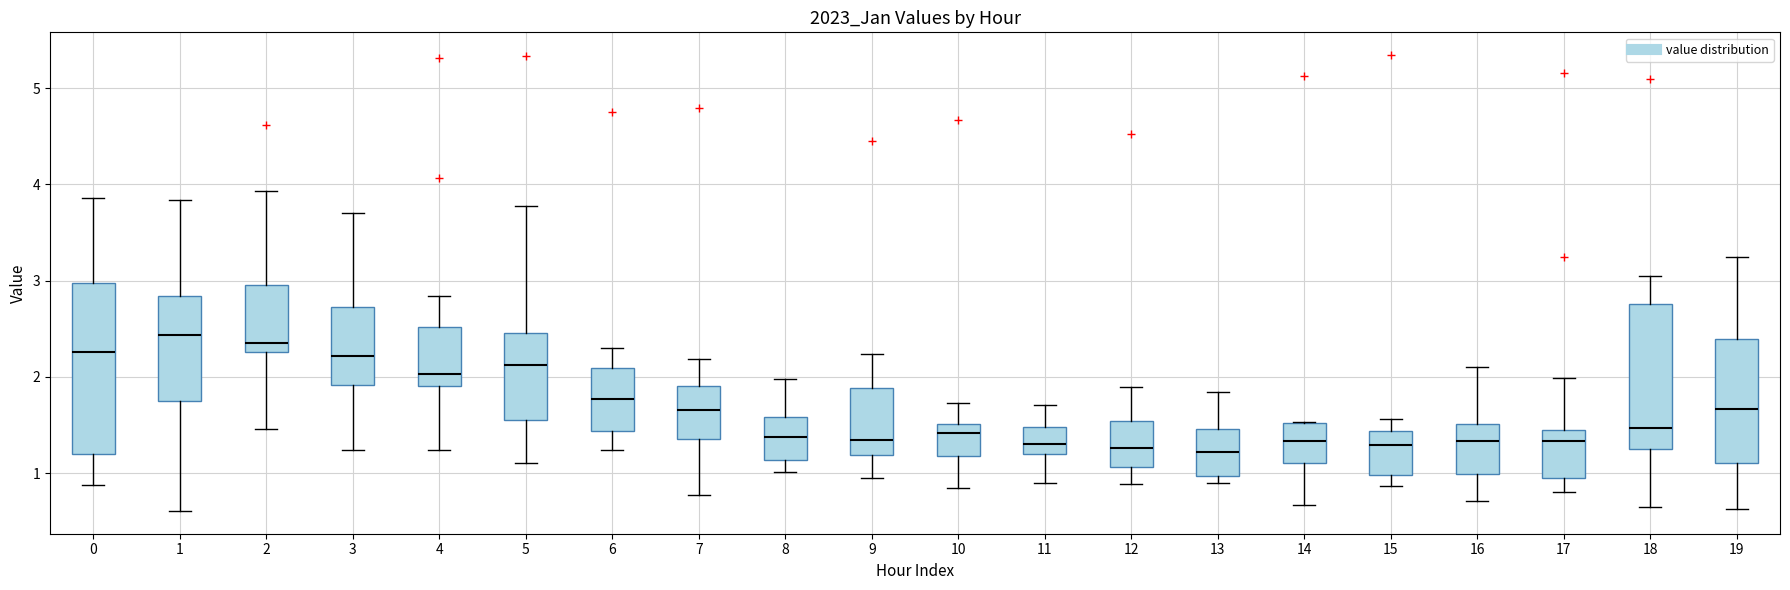

Reading left to right, transcribe this box plot: for each box, give where its median line is, the range the box spans, and where its two whiskers end, as read against the y-axis. The values are not printed on the chart, so give them approximately, as read against the axis.

0: median 2.3, box 1.2 to 3.0, whiskers 0.9 to 3.9
1: median 2.4, box 1.8 to 2.8, whiskers 0.6 to 3.8
2: median 2.3 (just above the box's lower edge), box 2.3 to 3.0, whiskers 1.5 to 3.9
3: median 2.2, box 1.9 to 2.7, whiskers 1.2 to 3.7
4: median 2.0, box 1.9 to 2.5, whiskers 1.2 to 2.8
5: median 2.1, box 1.6 to 2.5, whiskers 1.1 to 3.8
6: median 1.8, box 1.4 to 2.1, whiskers 1.2 to 2.3
7: median 1.7, box 1.4 to 1.9, whiskers 0.8 to 2.2
8: median 1.4, box 1.1 to 1.6, whiskers 1.0 to 2.0
9: median 1.3, box 1.2 to 1.9, whiskers 1.0 to 2.2
10: median 1.4, box 1.2 to 1.5, whiskers 0.8 to 1.7
11: median 1.3, box 1.2 to 1.5, whiskers 0.9 to 1.7
12: median 1.3, box 1.1 to 1.5, whiskers 0.9 to 1.9
13: median 1.2, box 1.0 to 1.5, whiskers 0.9 to 1.8
14: median 1.3, box 1.1 to 1.5, whiskers 0.7 to 1.5
15: median 1.3, box 1.0 to 1.4, whiskers 0.9 to 1.6
16: median 1.3, box 1.0 to 1.5, whiskers 0.7 to 2.1
17: median 1.3, box 1.0 to 1.4, whiskers 0.8 to 2.0
18: median 1.5, box 1.2 to 2.8, whiskers 0.6 to 3.0
19: median 1.7, box 1.1 to 2.4, whiskers 0.6 to 3.3